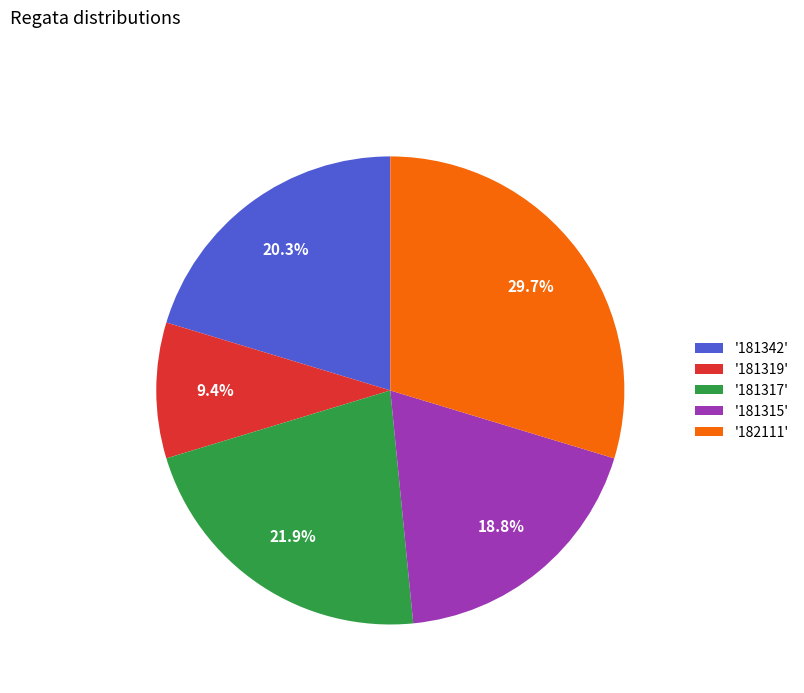

Do '181317' and '182111' together represent more than half of the pie?

Yes